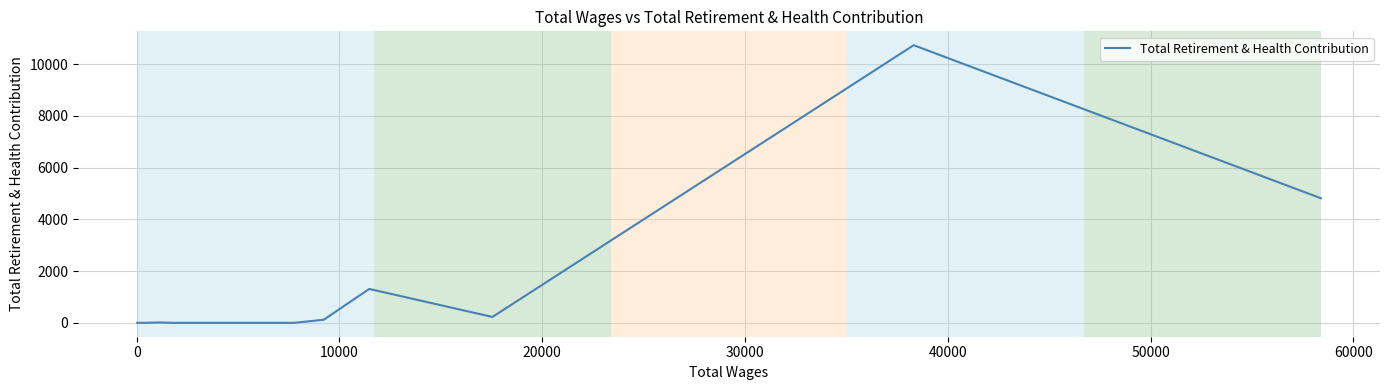

What is the difference between the maximum and minimum values?

10734